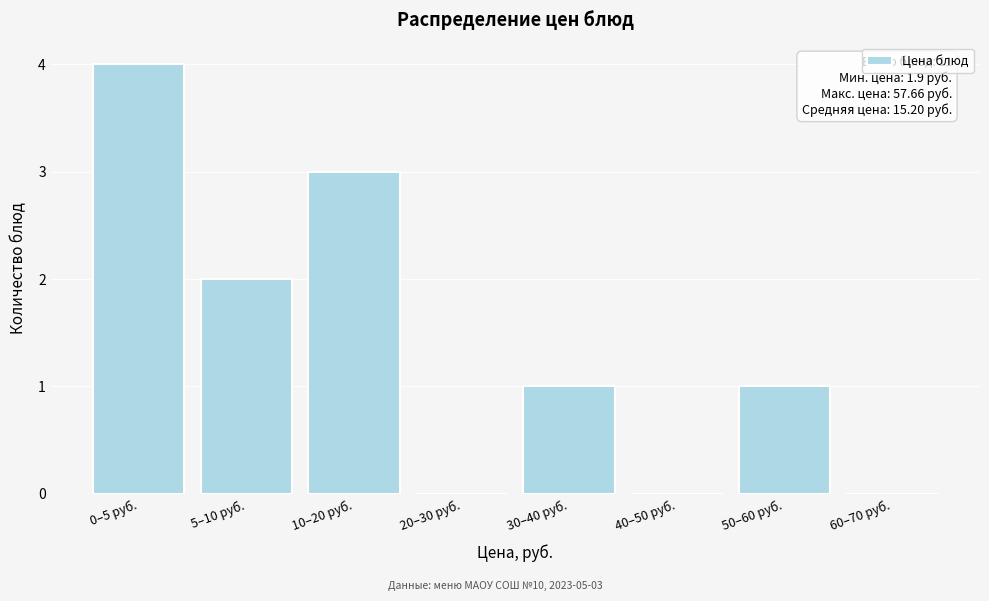

Reading left to right, what are all the values shown in this chart?

0–5 руб.=4	5–10 руб.=2	10–20 руб.=3	20–30 руб.=0	30–40 руб.=1	40–50 руб.=0	50–60 руб.=1	60–70 руб.=0